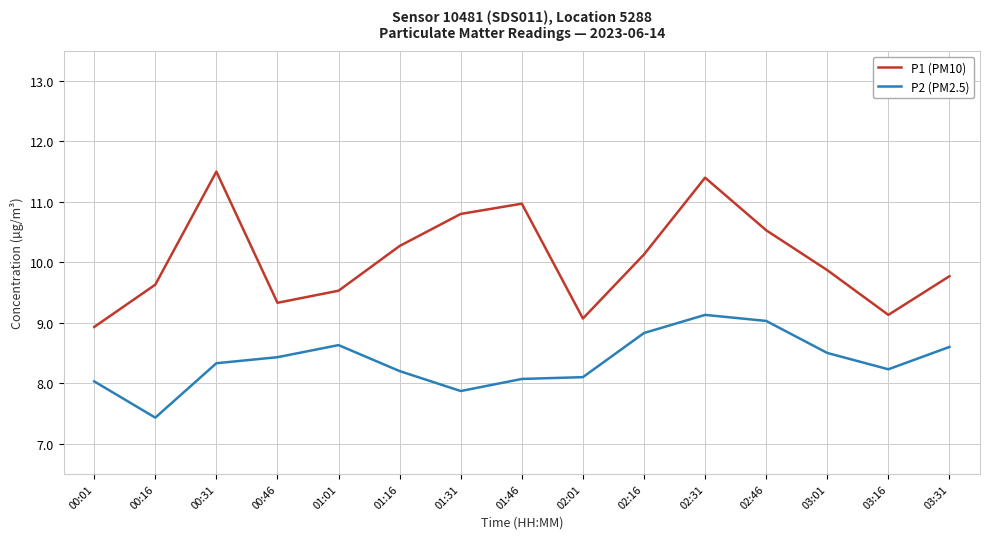

Where does the P2 (PM2.5) series first go above 8?

00:01